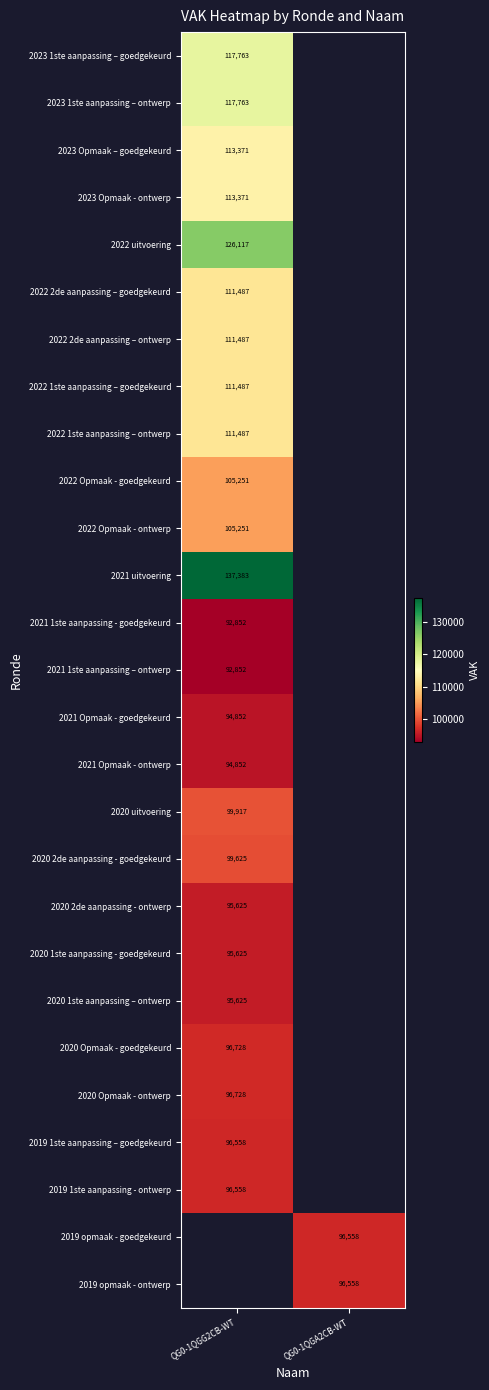

Is the value of 2022 Opmaak - goedgekeurd at QG0-1QGG2CB-WT greater than the value of 2023 Opmaak – goedgekeurd at QG0-1QGG2CB-WT?

No